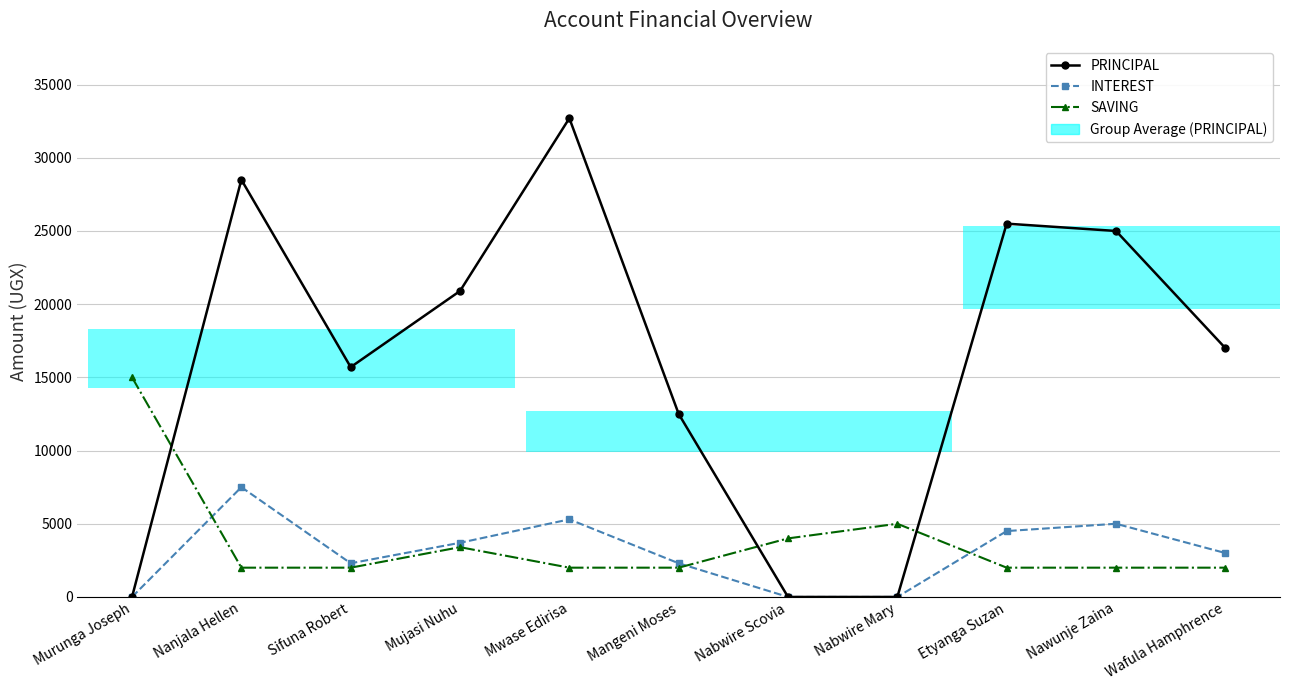

At which label is SAVING closest to 8500?

Nabwire Mary